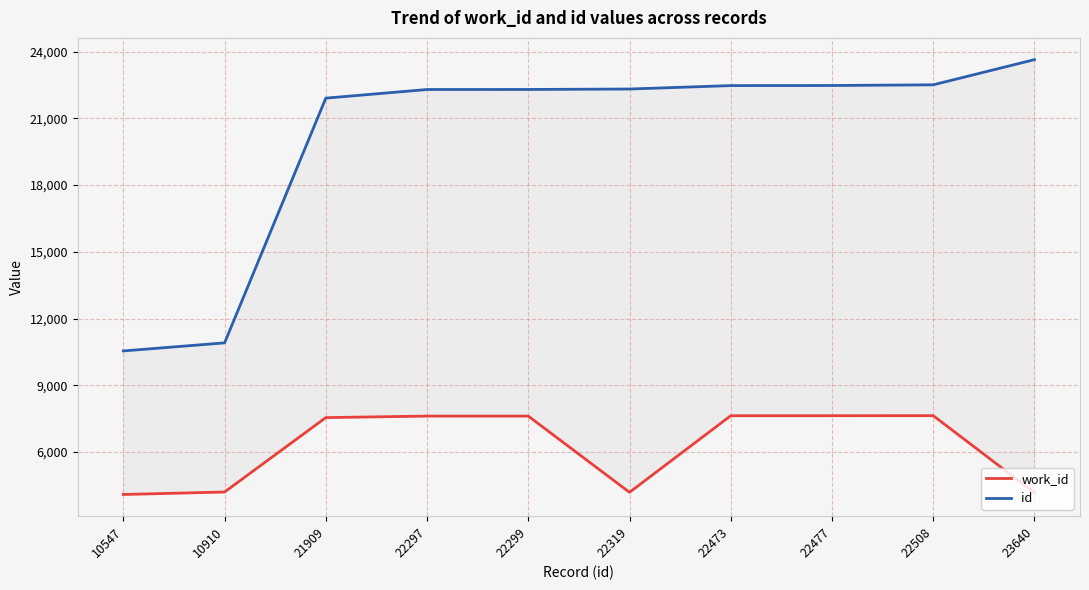

What is the maximum value shown in the chart?

23640